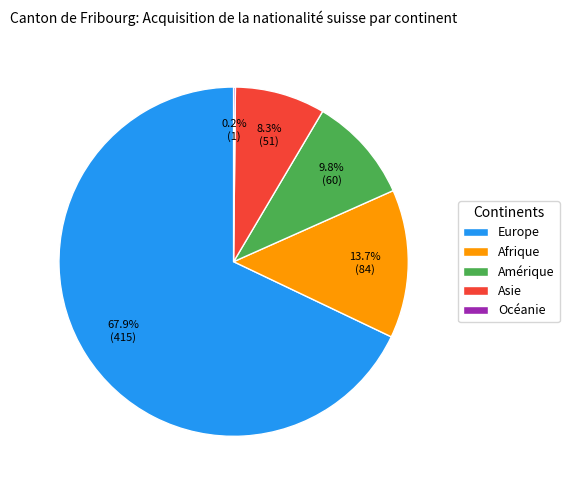

Between Amérique and Asie, which is larger?

Amérique